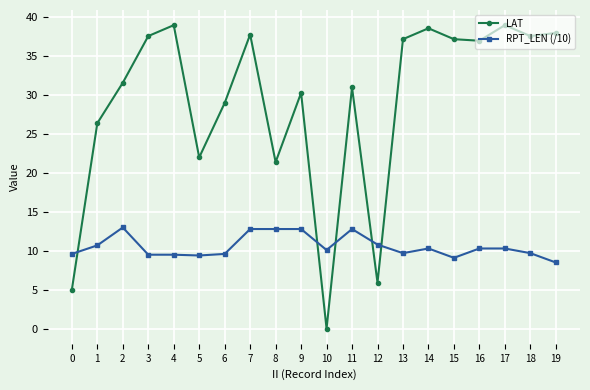

True or false: RPT_LEN (/10) and LAT cross at least once.

True